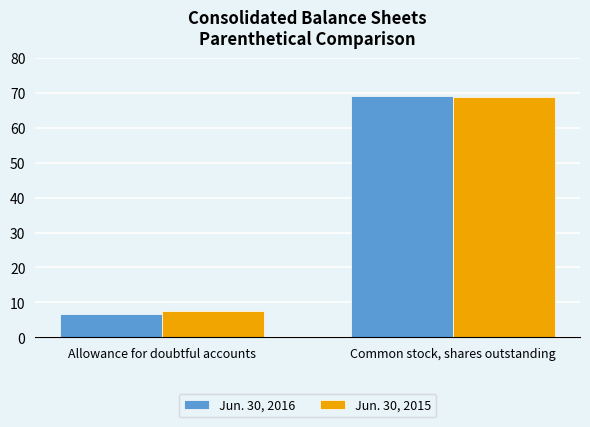

Where is Jun. 30, 2015 nearest to the value 38?

Allowance for doubtful accounts